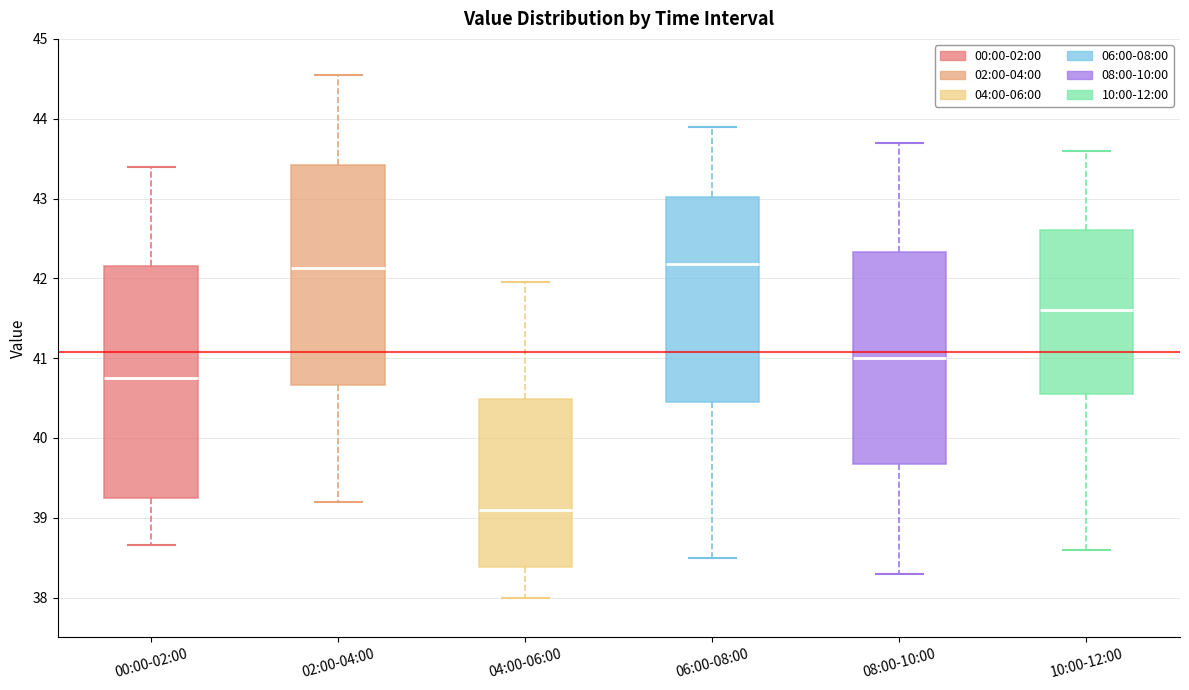

Reading left to right, read every box against the y-axis: the position of its median line, the range the box covers, and the ends of its whiskers. The values are not printed on the chart, so give them approximately, as read against the axis.

00:00-02:00: median 40.7, box 39.3 to 42.2, whiskers 38.7 to 43.4
02:00-04:00: median 42.1, box 40.7 to 43.4, whiskers 39.2 to 44.6
04:00-06:00: median 39.1, box 38.4 to 40.5, whiskers 38.0 to 42.0
06:00-08:00: median 42.2, box 40.5 to 43.0, whiskers 38.5 to 43.9
08:00-10:00: median 41.0, box 39.7 to 42.3, whiskers 38.3 to 43.7
10:00-12:00: median 41.6, box 40.6 to 42.6, whiskers 38.6 to 43.6